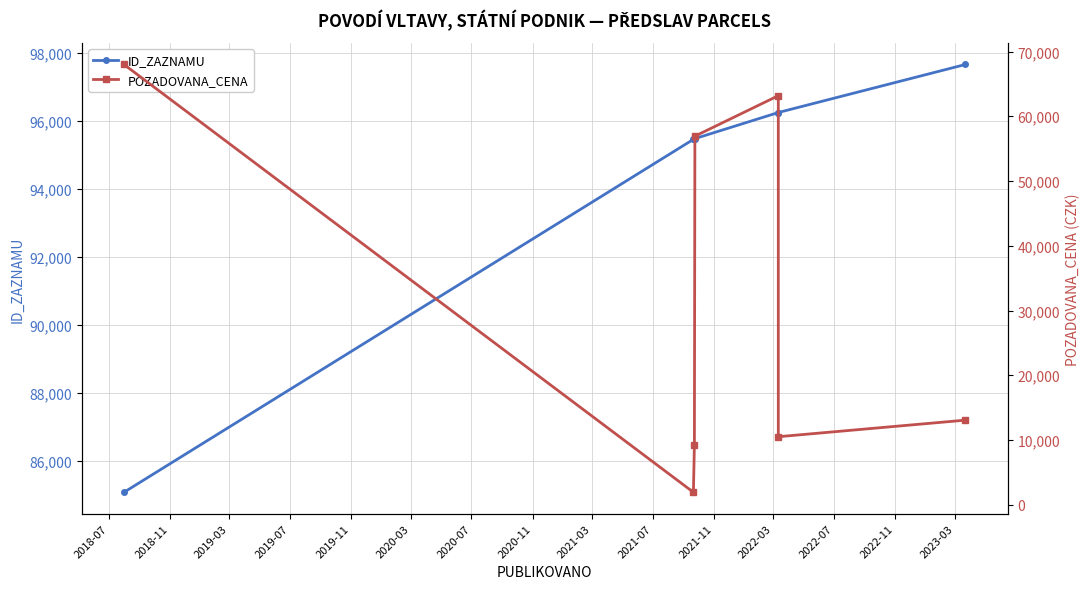

Reading left to right, transcribe all the data shown in this chart.

ID_ZAZNAMU: 85082	95464	95479	95486	96253	96254	97667
POZADOVANA_CENA: 68000	1930	9300	56930	63180	10510	13070